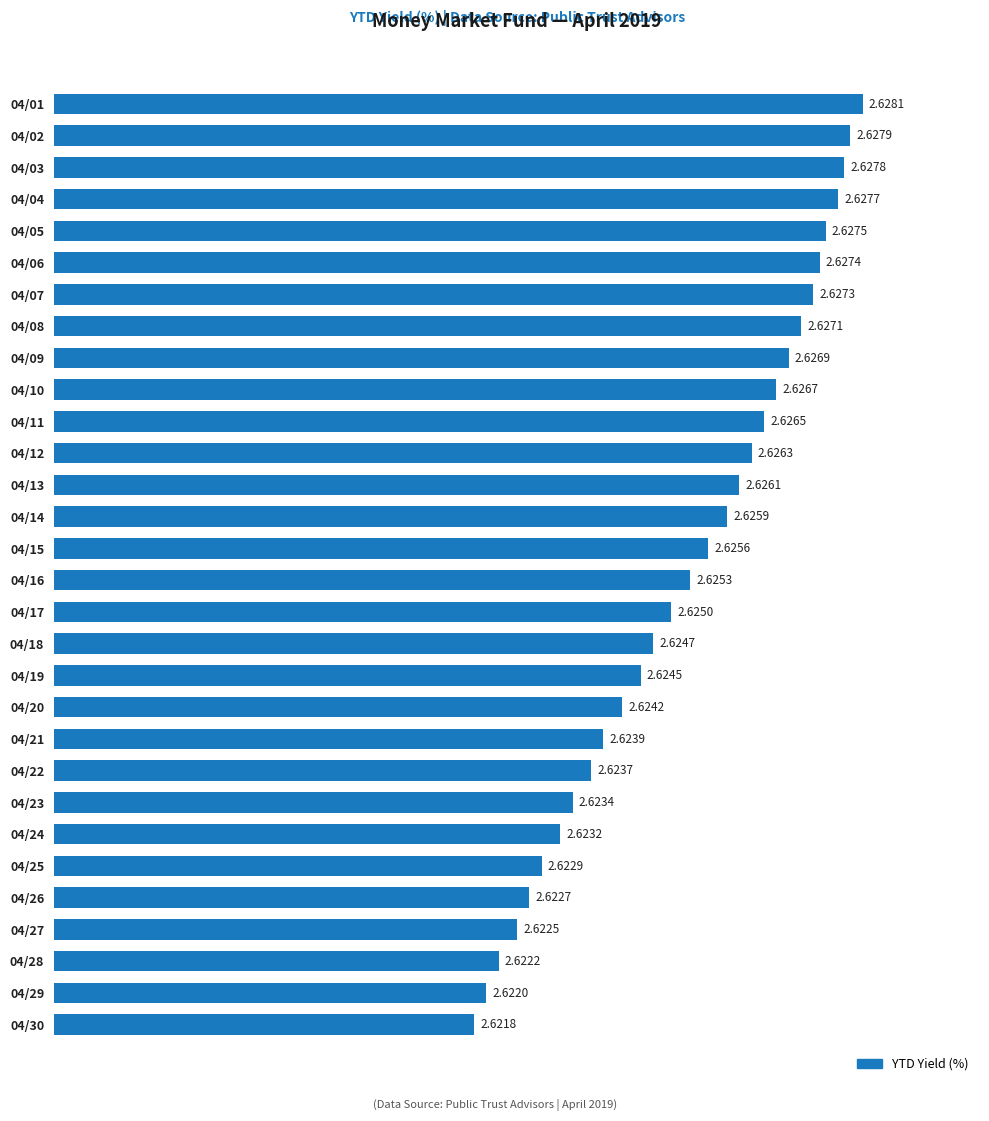

What is the ratio of the value at 04/02 to the value at 04/17?

1.0